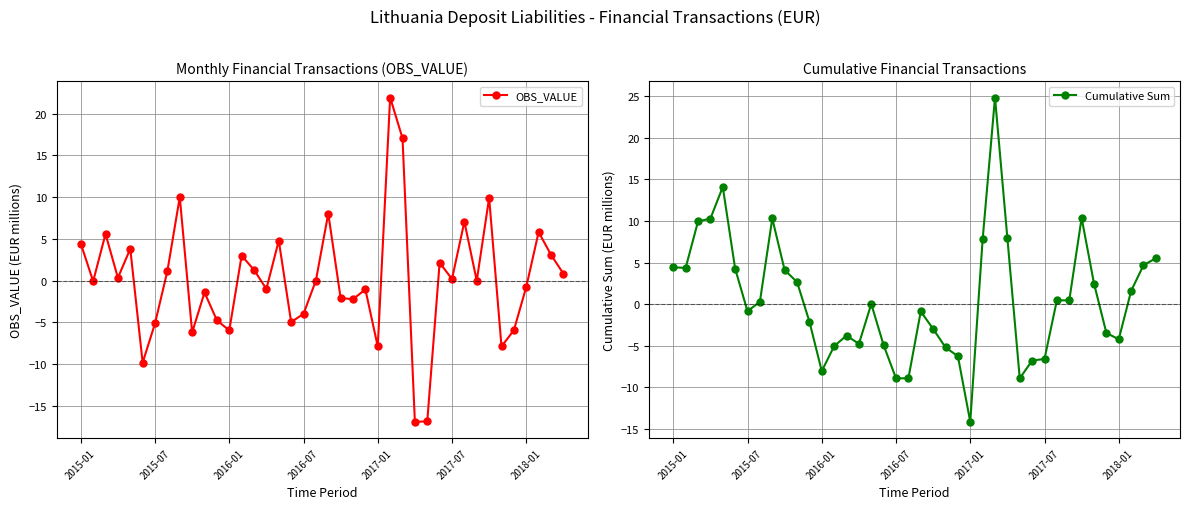

What is the smallest value displayed?

-16.9